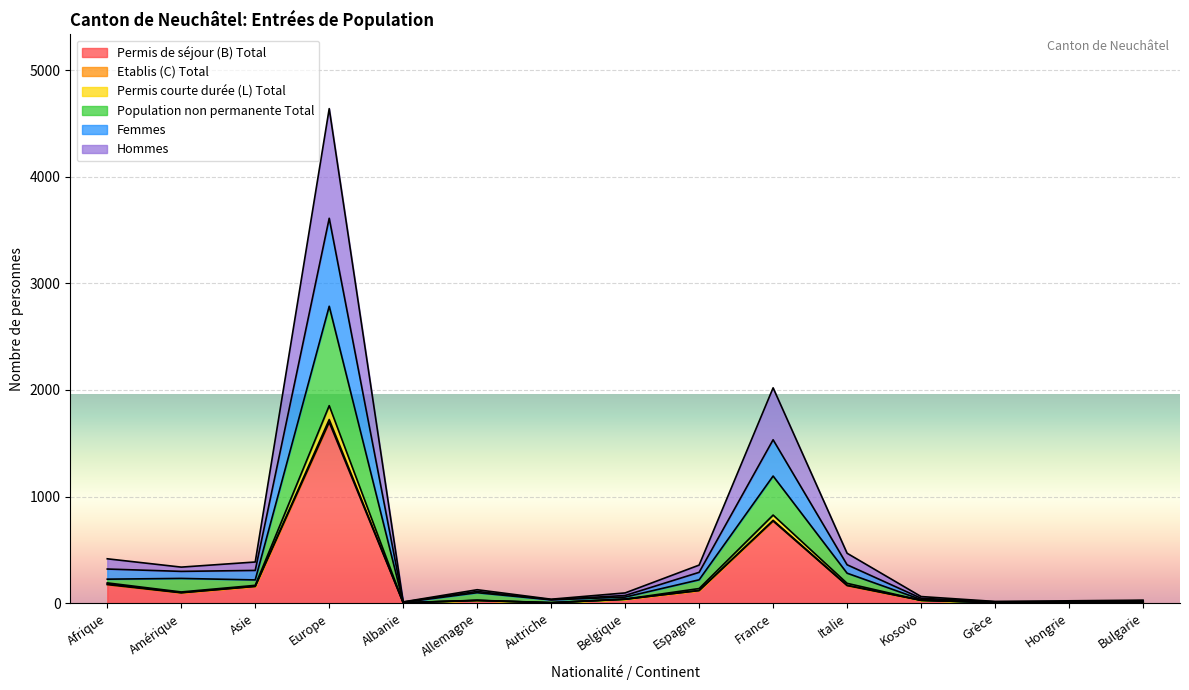

At which category does Population non permanente Total reach its first local peak?

Amérique